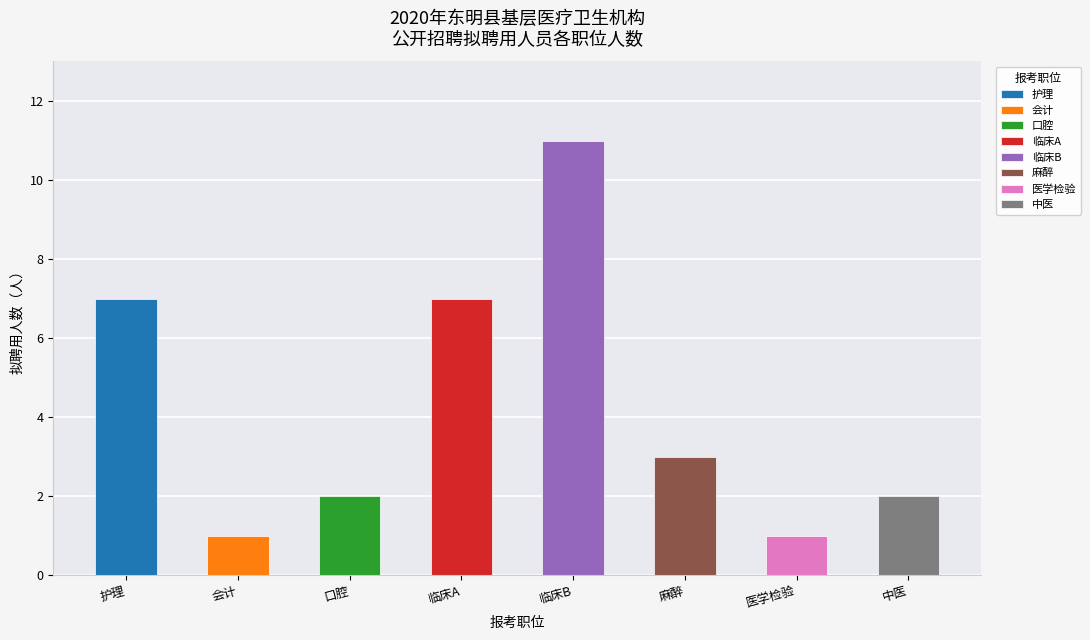

What is the difference between the maximum and minimum values?

10